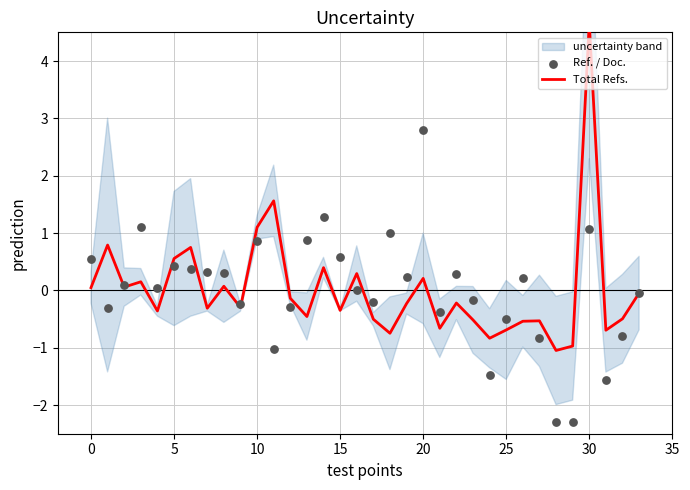

Which series reaches the minimum Y coordinate?

Ref. / Doc.